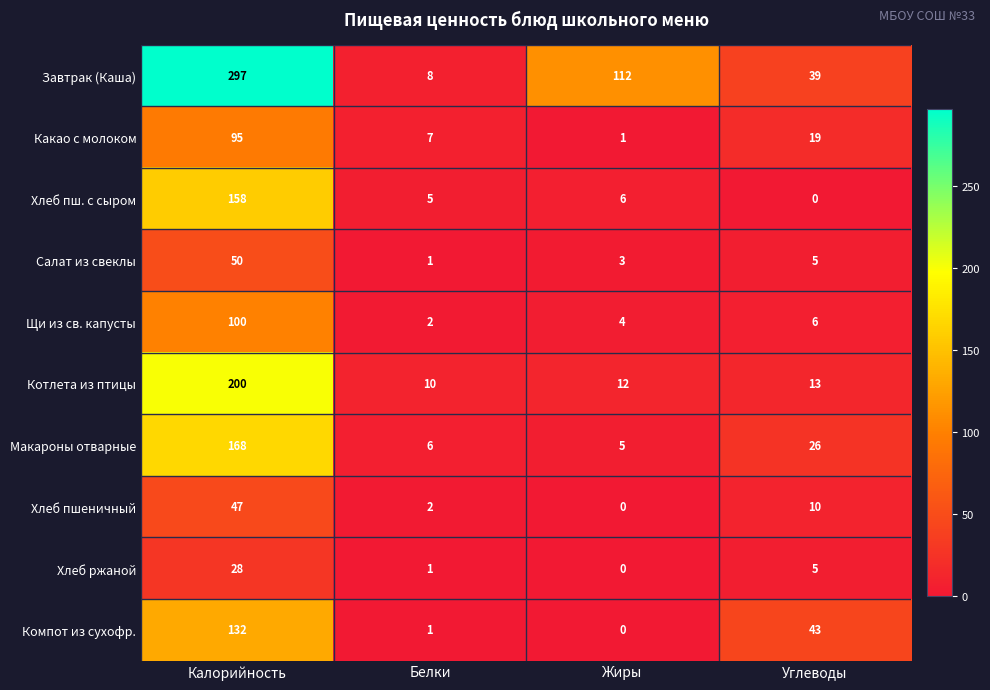

What is the sum of all Салат из свеклы values?

59